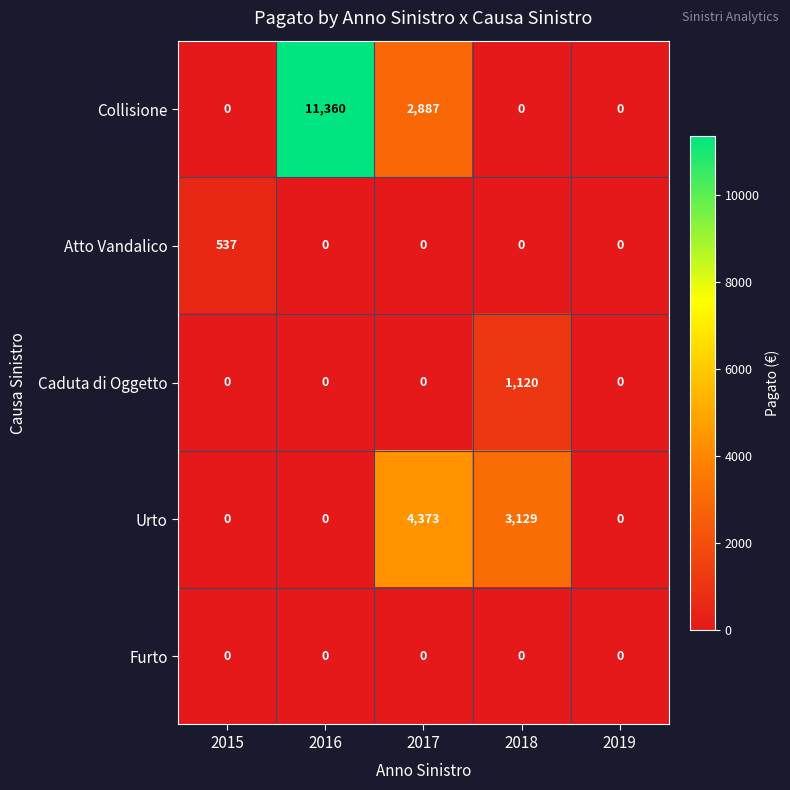

What is the approximate value of Caduta di Oggetto at 2018, to the nearest 10?

1120